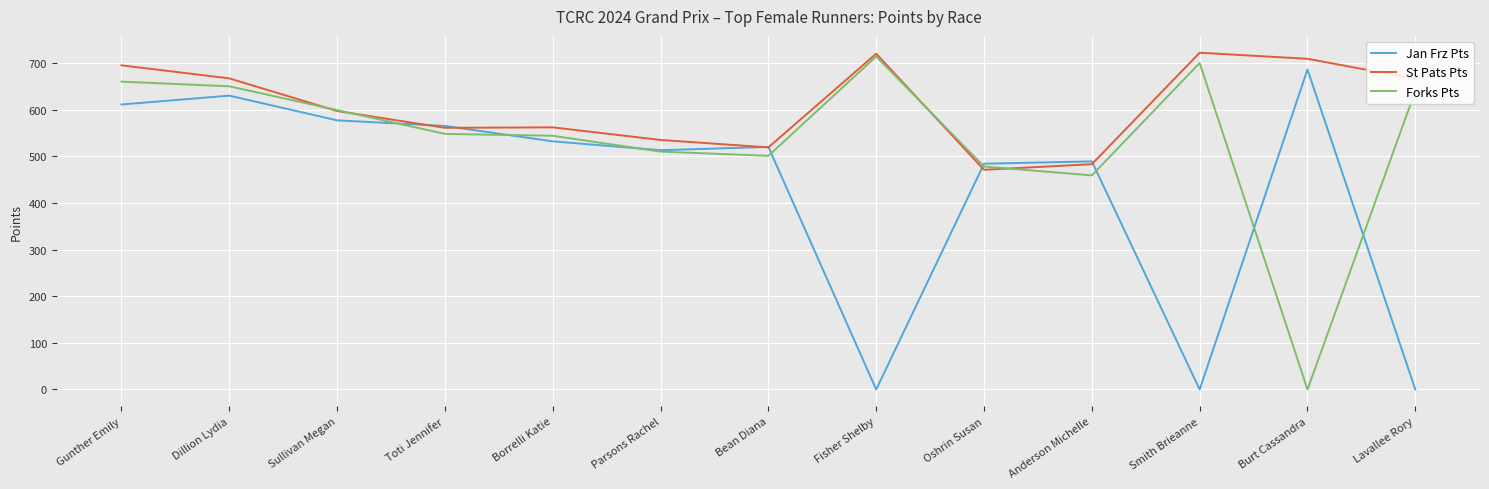

What is the spread (max minus min) of values at Bean Diana?

19